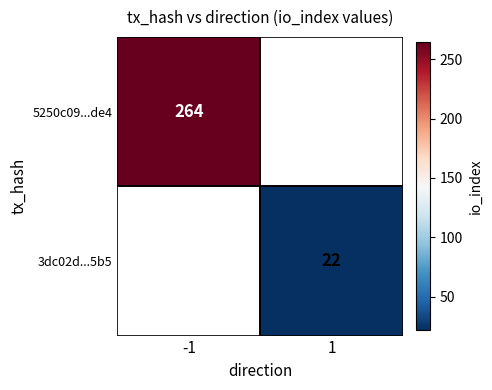

At which category does the chart reach its minimum across all series?

1